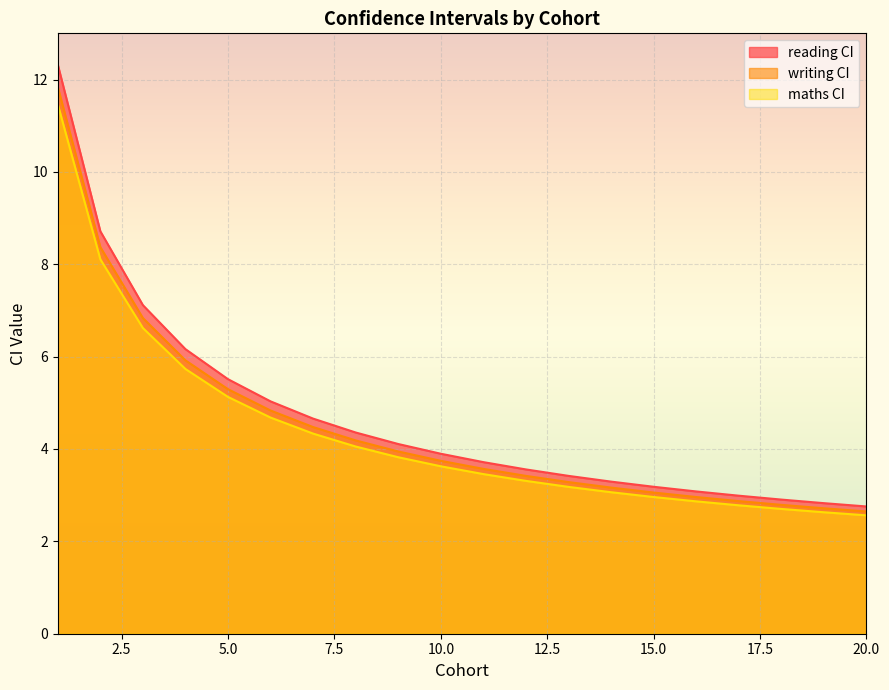

Reading left to right, transcribe all the data shown in this chart.

reading CI: 12.3	8.7	7.1	6.2	5.5	5.0	4.7	4.4	4.1	3.9	3.7	3.6	3.4	3.3	3.2	3.1	3.0	2.9	2.8	2.8
writing CI: 11.8	8.4	6.8	5.9	5.3	4.8	4.5	4.2	3.9	3.7	3.6	3.4	3.3	3.2	3.1	3.0	2.9	2.8	2.7	2.6
maths CI: 11.5	8.1	6.6	5.7	5.1	4.7	4.3	4.1	3.8	3.6	3.5	3.3	3.2	3.1	3.0	2.9	2.8	2.7	2.6	2.6